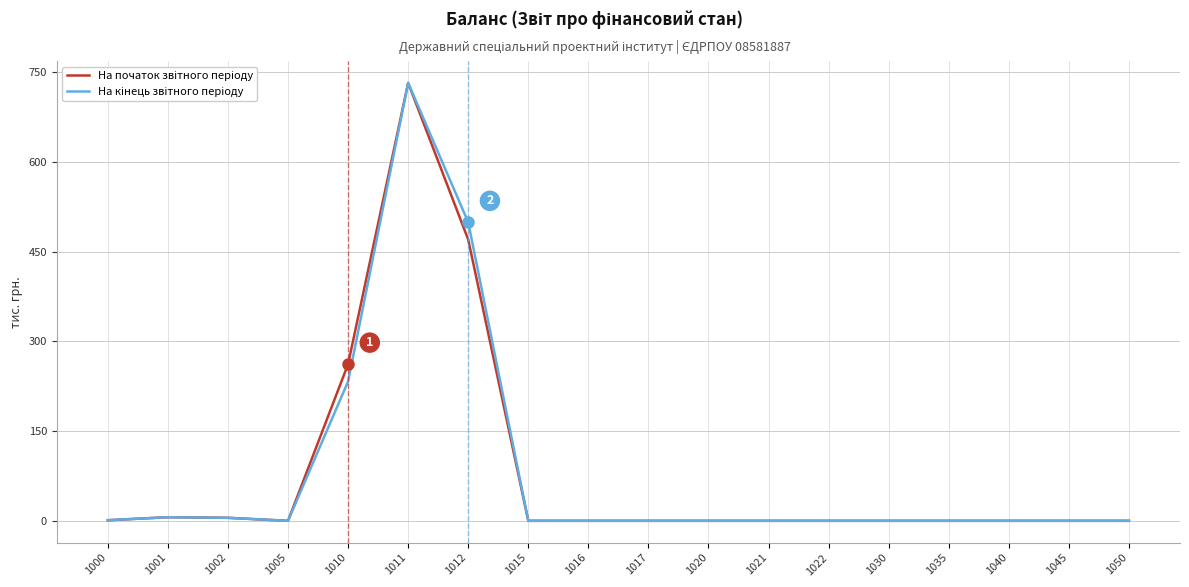

At how many categories does at least one series exceed 695?

1